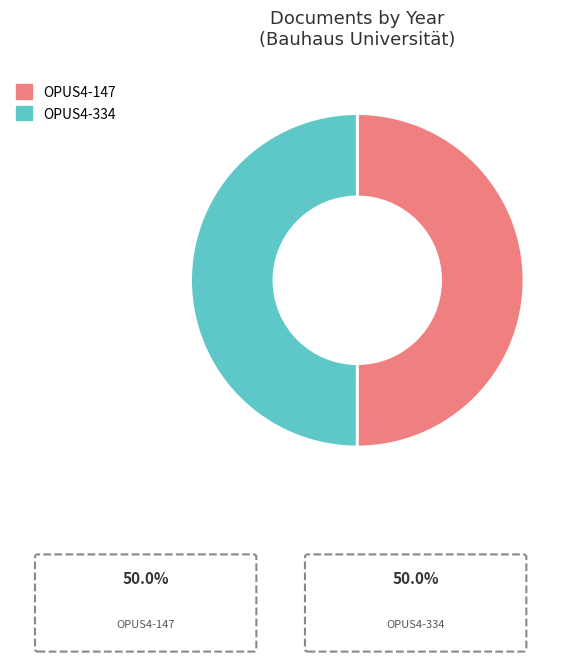

True or false: OPUS4-334 accounts for 41% of the total.

False